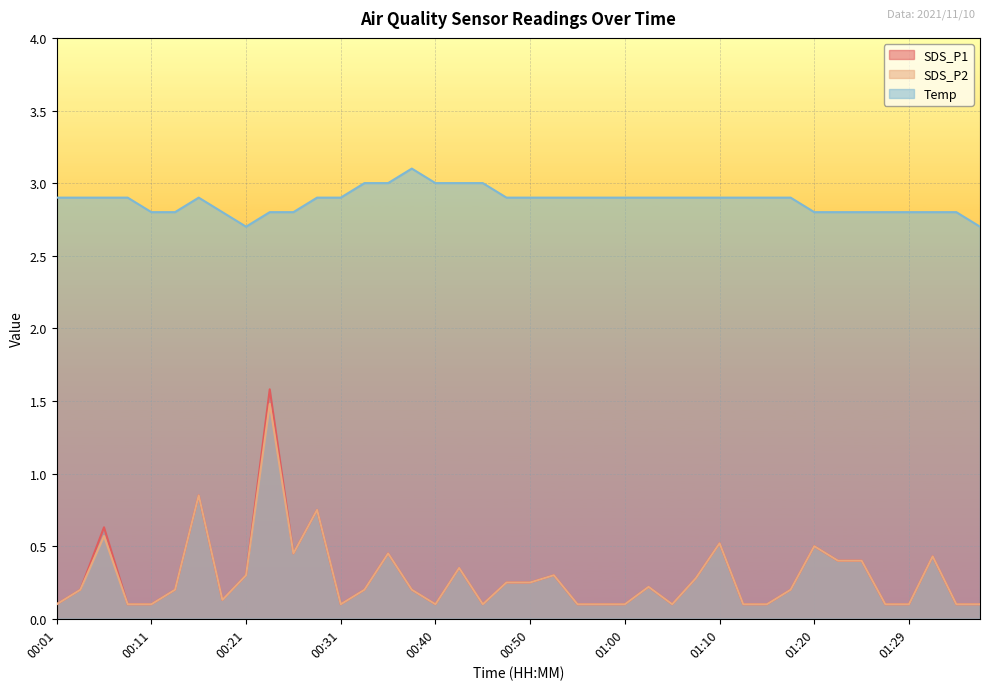

How many lines are shown in the chart?

3